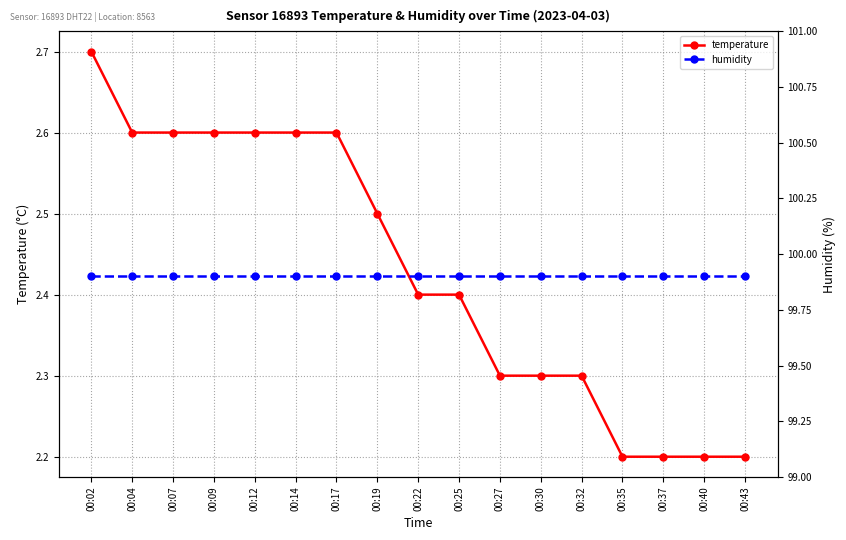

What value does the humidity series have at 00:37?

99.9